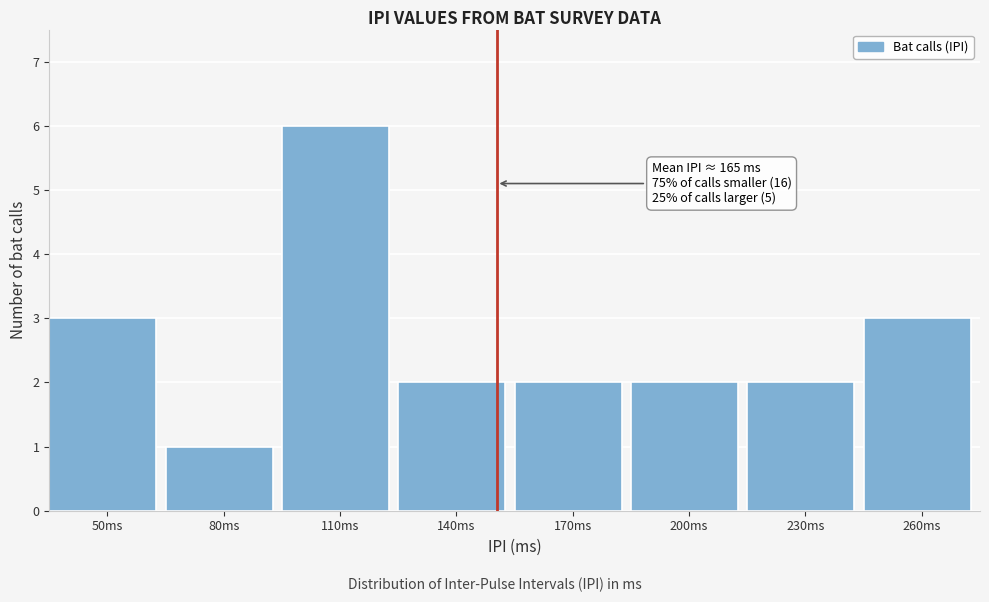

Reading right to left, transcribe all the data shown in this chart.

260ms=3	230ms=2	200ms=2	170ms=2	140ms=2	110ms=6	80ms=1	50ms=3